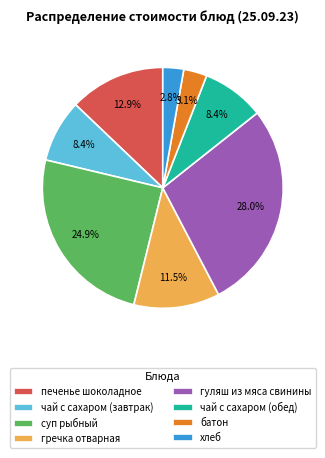

Approximately how many times larger is the value at хлеб compared to батон?

0.9